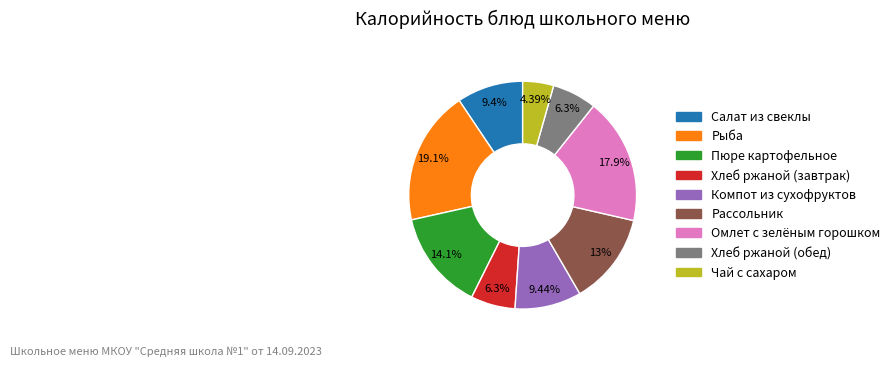

Does Салат из свеклы account for over 50% of the chart?

No